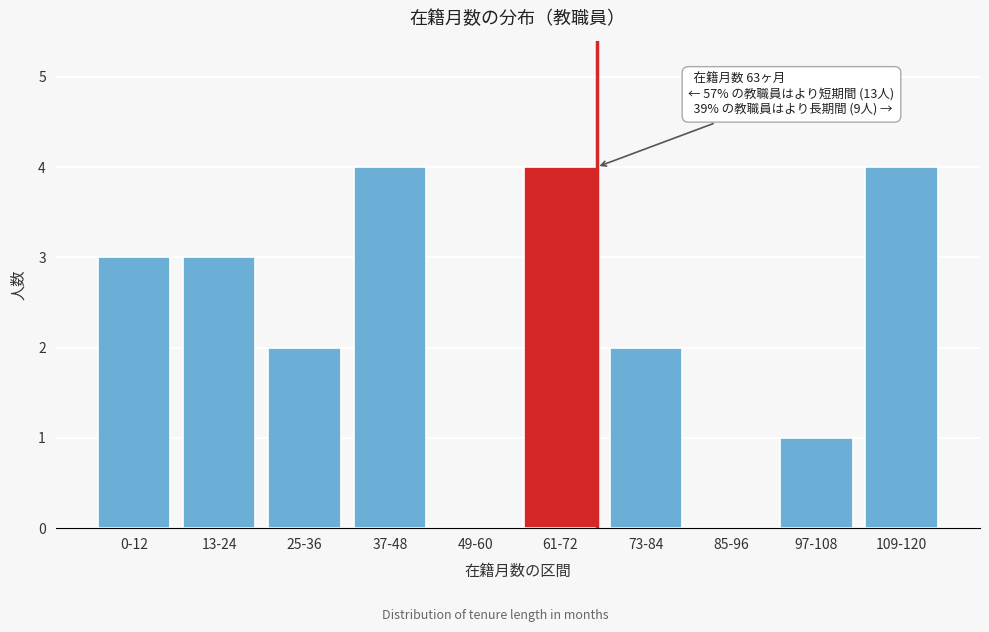

Reading left to right, extract all data points from this chart.

0-12=3	13-24=3	25-36=2	37-48=4	49-60=0	61-72=4	73-84=2	85-96=0	97-108=1	109-120=4